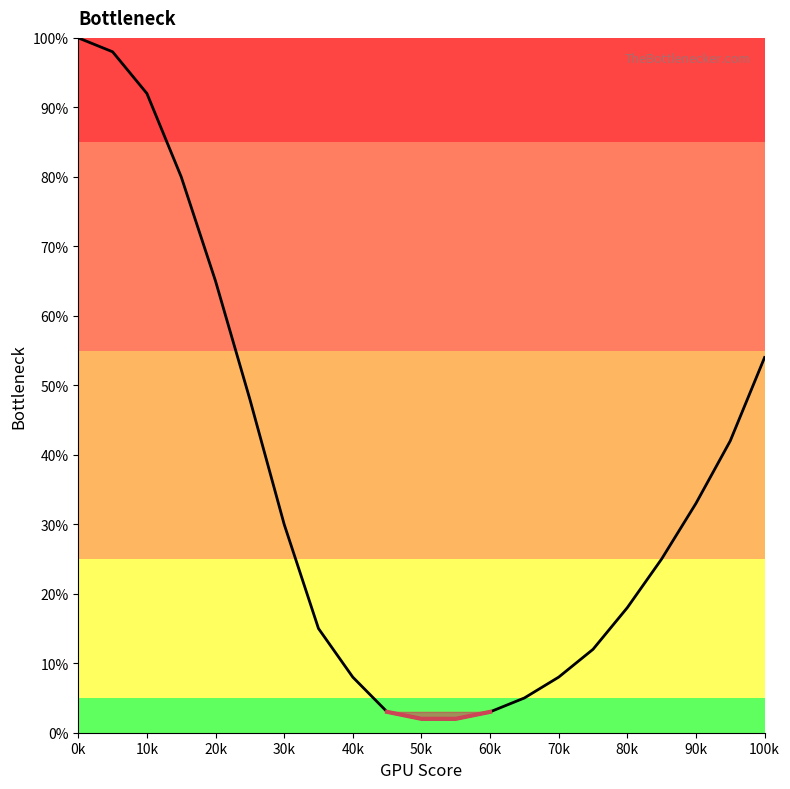

At which category does the chart reach its minimum across all series?

50k